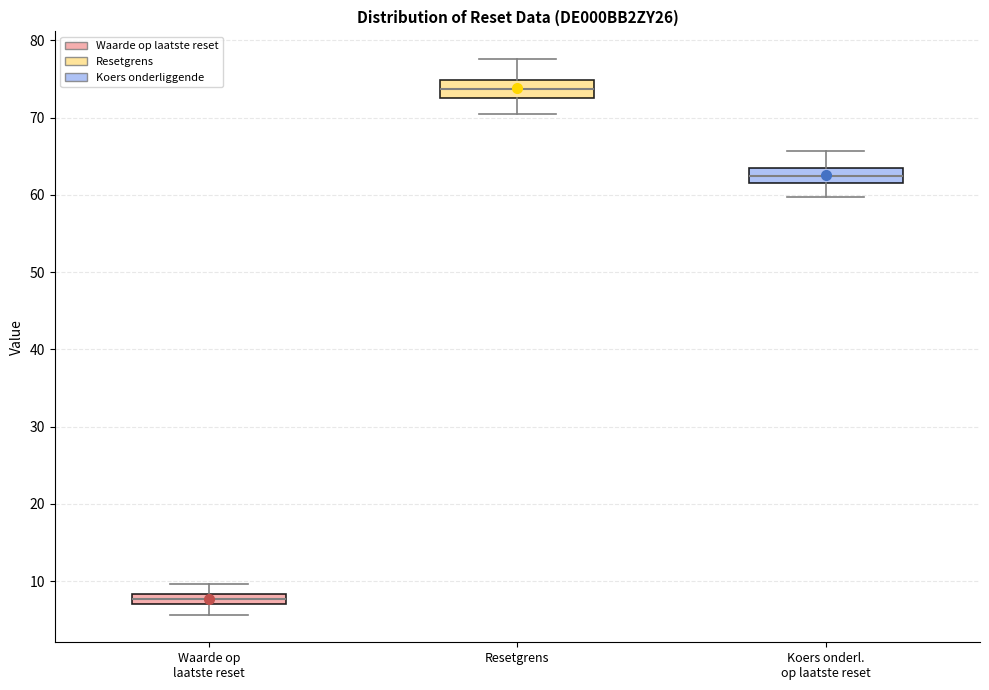

Where does the upper whisker of the box for Resetgrens end on the y-axis? The values are not printed on the chart, so give them approximately, as read against the axis.

78